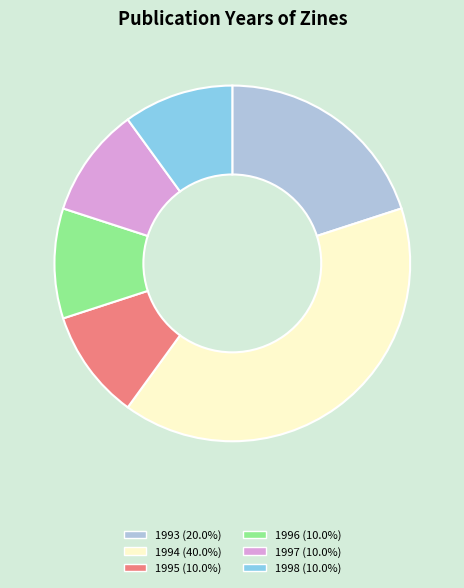

Does any single category account for the majority?

No